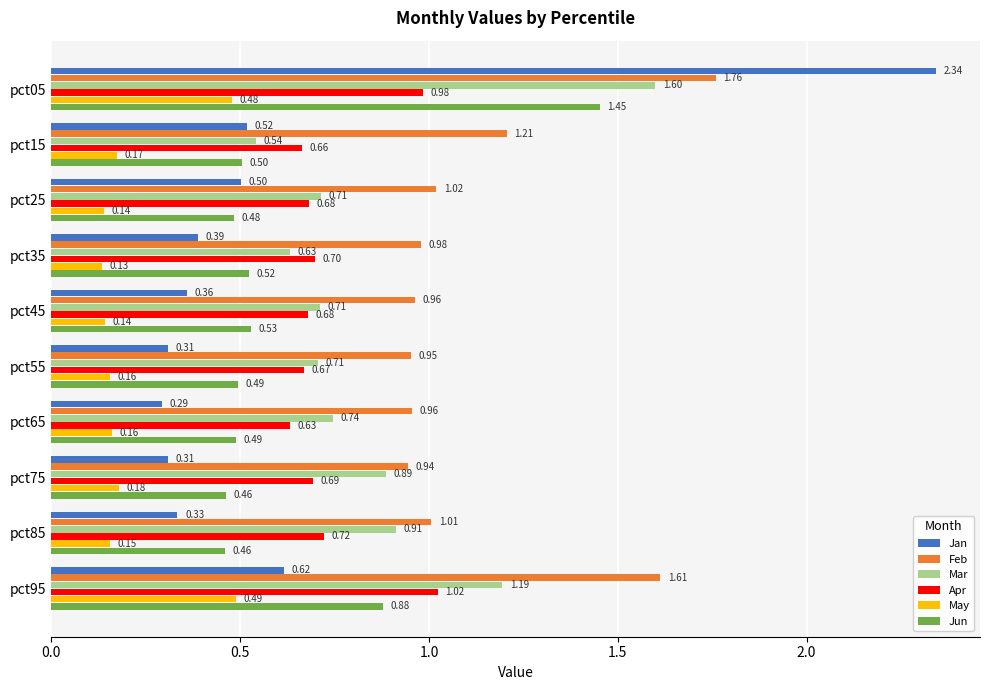

What is the sum of all Jun values?

6.3